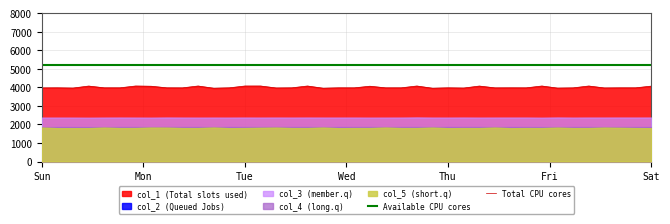

True or false: Total CPU cores and Available CPU cores cross at least once.

False